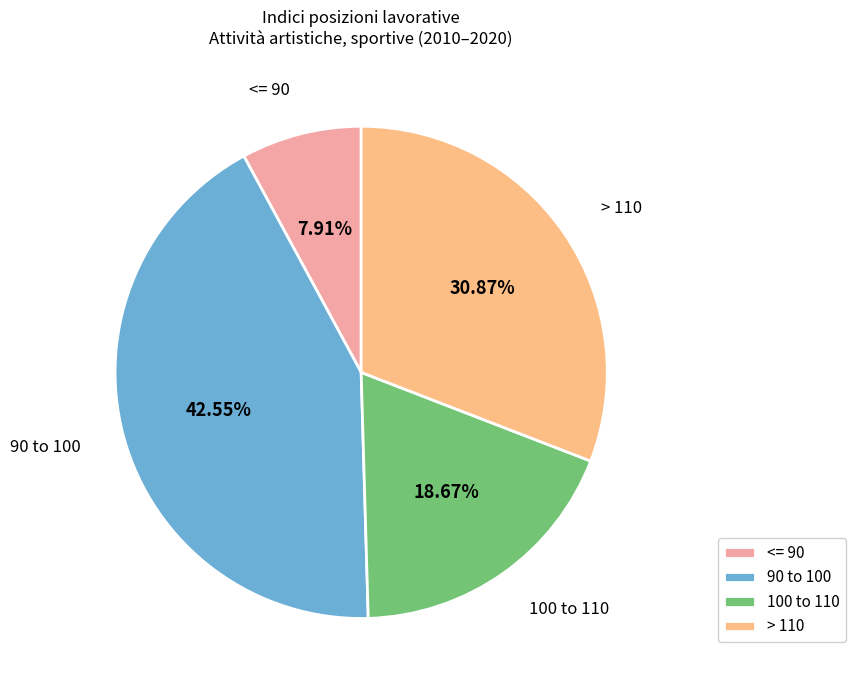

Which slice is the smallest?

<= 90